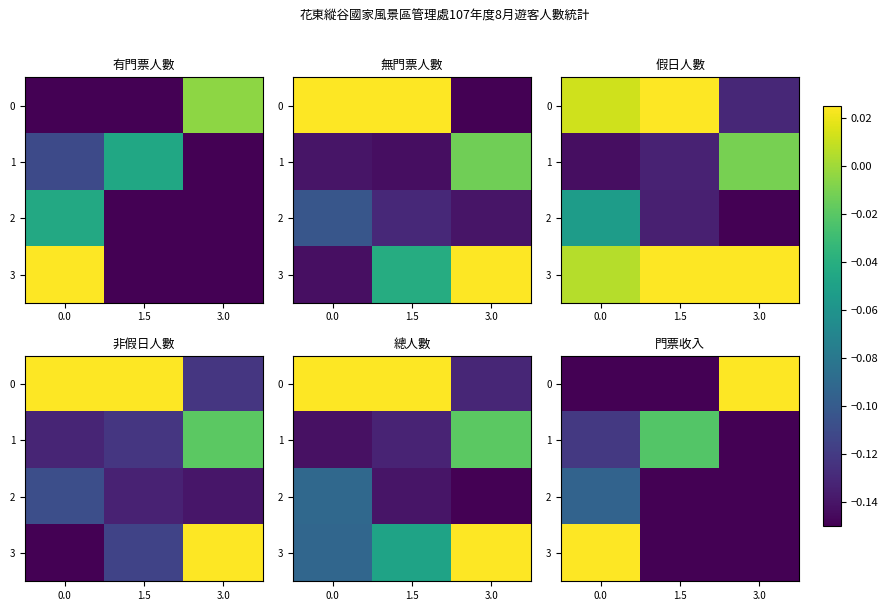

At how many categories does at least one series exceed 0?

2